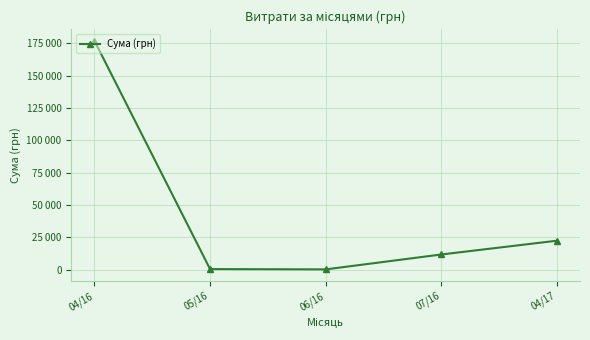

Rank the categories by value from highest to lowest.

04/16, 04/17, 07/16, 05/16, 06/16